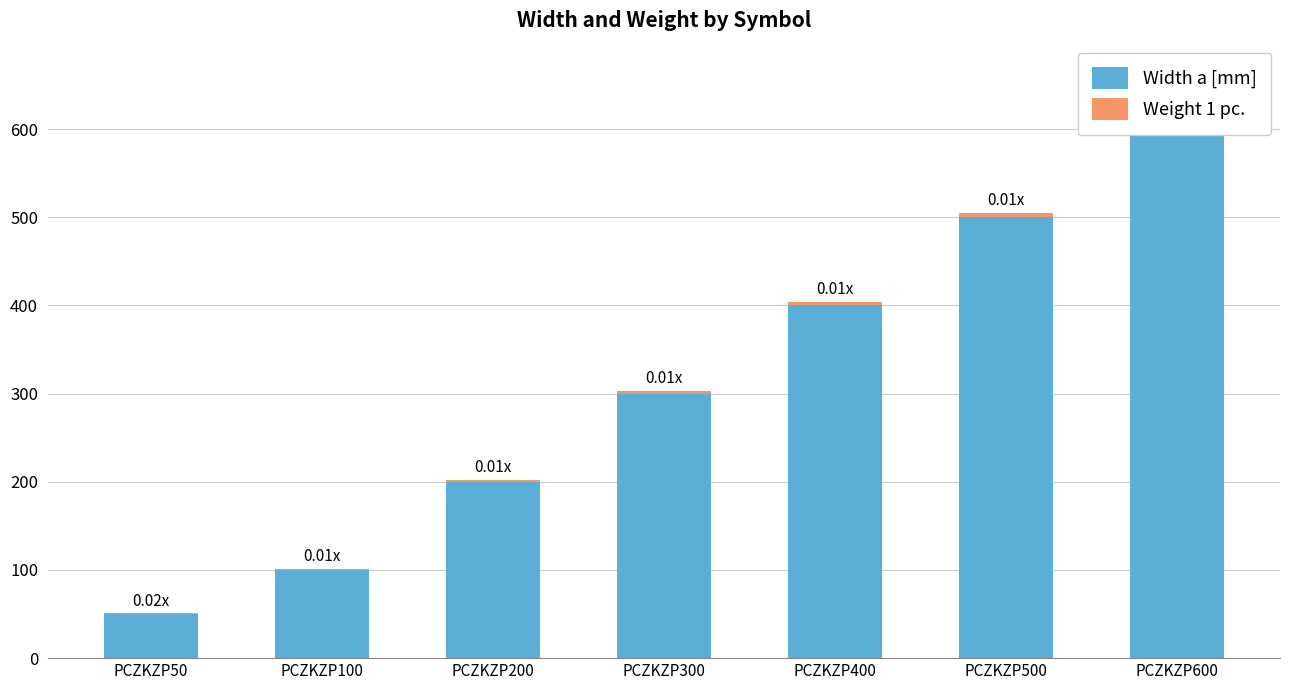

Reading right to left, transcribe all the data shown in this chart.

Width a [mm]: 600.0	500.0	400.0	300.0	200.0	100.0	50.0
Weight 1 pc.: 6.1	5.0	4.0	3.0	2.2	1.3	0.8